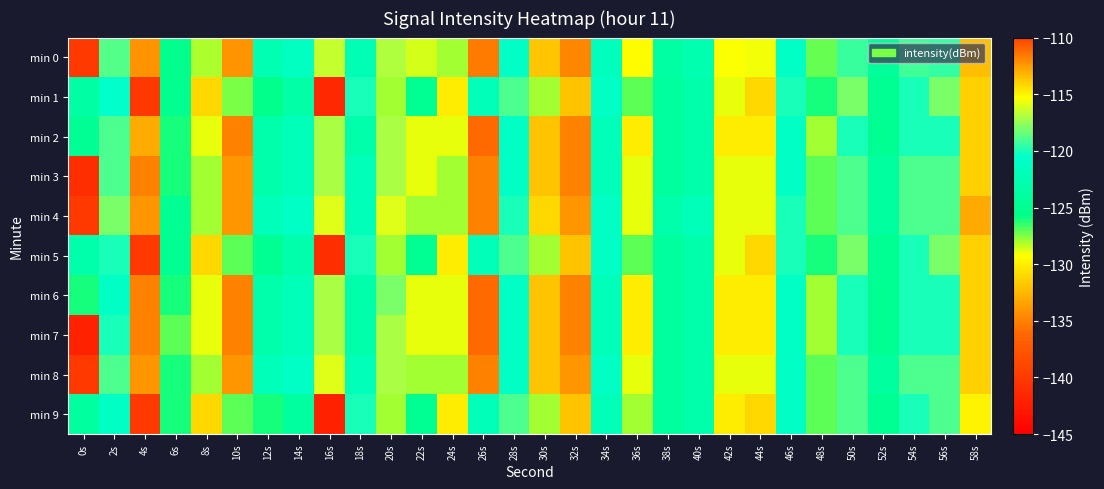

Reading left to right, list all the values displayed in this chart.

min 0: 0s=-140.0	2s=-118.8	4s=-134.1	6s=-125.4	8s=-128.1	10s=-134.1	12s=-122.5	14s=-121.5	16s=-116.5	18s=-122.3	20s=-116.9	22s=-128.6	24s=-128.0	26s=-135.2	28s=-120.8	30s=-131.9	32s=-134.7	34s=-121.7	36s=-129.4	38s=-123.7	40s=-122.8	42s=-129.3	44s=-129.0	46s=-121.0	48s=-127.2	50s=-119.4	52s=-124.3	54s=-119.3	56s=-119.4	58s=-113.5
min 1: 0s=-123.7	2s=-120.6	4s=-140.1	6s=-125.3	8s=-131.0	10s=-127.5	12s=-125.5	14s=-123.3	16s=-141.6	18s=-120.1	20s=-128.0	22s=-125.0	24s=-130.0	26s=-122.0	28s=-119.0	30s=-128.0	32s=-132.0	34s=-121.0	36s=-127.0	38s=-124.0	40s=-123.0	42s=-129.0	44s=-131.0	46s=-120.0	48s=-126.0	50s=-118.0	52s=-125.0	54s=-120.0	56s=-118.0	58s=-114.0
min 2: 0s=-125.0	2s=-119.0	4s=-133.0	6s=-126.0	8s=-129.0	10s=-135.0	12s=-123.0	14s=-122.0	16s=-117.0	18s=-123.0	20s=-117.0	22s=-129.0	24s=-129.0	26s=-136.0	28s=-121.0	30s=-132.0	32s=-135.0	34s=-122.0	36s=-130.0	38s=-124.0	40s=-123.0	42s=-130.0	44s=-130.0	46s=-121.0	48s=-128.0	50s=-120.0	52s=-125.0	54s=-120.0	56s=-120.0	58s=-114.0
min 3: 0s=-141.0	2s=-119.0	4s=-135.0	6s=-126.0	8s=-128.0	10s=-134.0	12s=-123.0	14s=-122.0	16s=-117.0	18s=-122.0	20s=-117.0	22s=-129.0	24s=-128.0	26s=-135.0	28s=-121.0	30s=-132.0	32s=-135.0	34s=-122.0	36s=-129.0	38s=-124.0	40s=-123.0	42s=-129.0	44s=-129.0	46s=-121.0	48s=-127.0	50s=-119.0	52s=-124.0	54s=-119.0	56s=-119.0	58s=-114.0
min 4: 0s=-140.0	2s=-118.0	4s=-134.0	6s=-125.0	8s=-128.0	10s=-134.0	12s=-122.0	14s=-121.0	16s=-116.0	18s=-122.0	20s=-116.0	22s=-128.0	24s=-128.0	26s=-135.0	28s=-120.0	30s=-131.0	32s=-134.0	34s=-121.0	36s=-129.0	38s=-123.0	40s=-122.0	42s=-129.0	44s=-129.0	46s=-120.0	48s=-127.0	50s=-119.0	52s=-124.0	54s=-119.0	56s=-119.0	58s=-113.0
min 5: 0s=-123.0	2s=-120.0	4s=-140.0	6s=-125.0	8s=-131.0	10s=-127.0	12s=-125.0	14s=-123.0	16s=-141.0	18s=-120.0	20s=-128.0	22s=-125.0	24s=-130.0	26s=-122.0	28s=-119.0	30s=-128.0	32s=-132.0	34s=-121.0	36s=-127.0	38s=-124.0	40s=-123.0	42s=-129.0	44s=-131.0	46s=-120.0	48s=-126.0	50s=-118.0	52s=-125.0	54s=-120.0	56s=-118.0	58s=-114.0
min 6: 0s=-126.0	2s=-121.0	4s=-135.0	6s=-126.0	8s=-129.0	10s=-135.0	12s=-123.0	14s=-122.0	16s=-117.0	18s=-123.0	20s=-118.0	22s=-129.0	24s=-129.0	26s=-136.0	28s=-121.0	30s=-132.0	32s=-135.0	34s=-122.0	36s=-130.0	38s=-124.0	40s=-123.0	42s=-130.0	44s=-130.0	46s=-121.0	48s=-128.0	50s=-120.0	52s=-125.0	54s=-120.0	56s=-120.0	58s=-114.0
min 7: 0s=-142.0	2s=-120.0	4s=-135.0	6s=-127.0	8s=-129.0	10s=-135.0	12s=-123.0	14s=-122.0	16s=-117.0	18s=-123.0	20s=-117.0	22s=-129.0	24s=-129.0	26s=-136.0	28s=-121.0	30s=-132.0	32s=-135.0	34s=-122.0	36s=-130.0	38s=-124.0	40s=-123.0	42s=-130.0	44s=-130.0	46s=-121.0	48s=-128.0	50s=-120.0	52s=-125.0	54s=-120.0	56s=-120.0	58s=-114.0
min 8: 0s=-140.0	2s=-119.0	4s=-134.0	6s=-126.0	8s=-128.0	10s=-134.0	12s=-122.0	14s=-121.0	16s=-116.0	18s=-122.0	20s=-117.0	22s=-128.0	24s=-128.0	26s=-135.0	28s=-121.0	30s=-132.0	32s=-134.0	34s=-121.0	36s=-129.0	38s=-124.0	40s=-123.0	42s=-129.0	44s=-129.0	46s=-121.0	48s=-127.0	50s=-119.0	52s=-124.0	54s=-119.0	56s=-119.0	58s=-114.0
min 9: 0s=-124.0	2s=-121.0	4s=-140.0	6s=-126.0	8s=-131.0	10s=-127.0	12s=-126.0	14s=-124.0	16s=-142.0	18s=-120.0	20s=-128.0	22s=-125.0	24s=-130.0	26s=-122.0	28s=-119.0	30s=-128.0	32s=-132.0	34s=-122.0	36s=-128.0	38s=-124.0	40s=-123.0	42s=-130.0	44s=-131.0	46s=-121.0	48s=-127.0	50s=-119.0	52s=-125.0	54s=-120.0	56s=-119.0	58s=-115.0